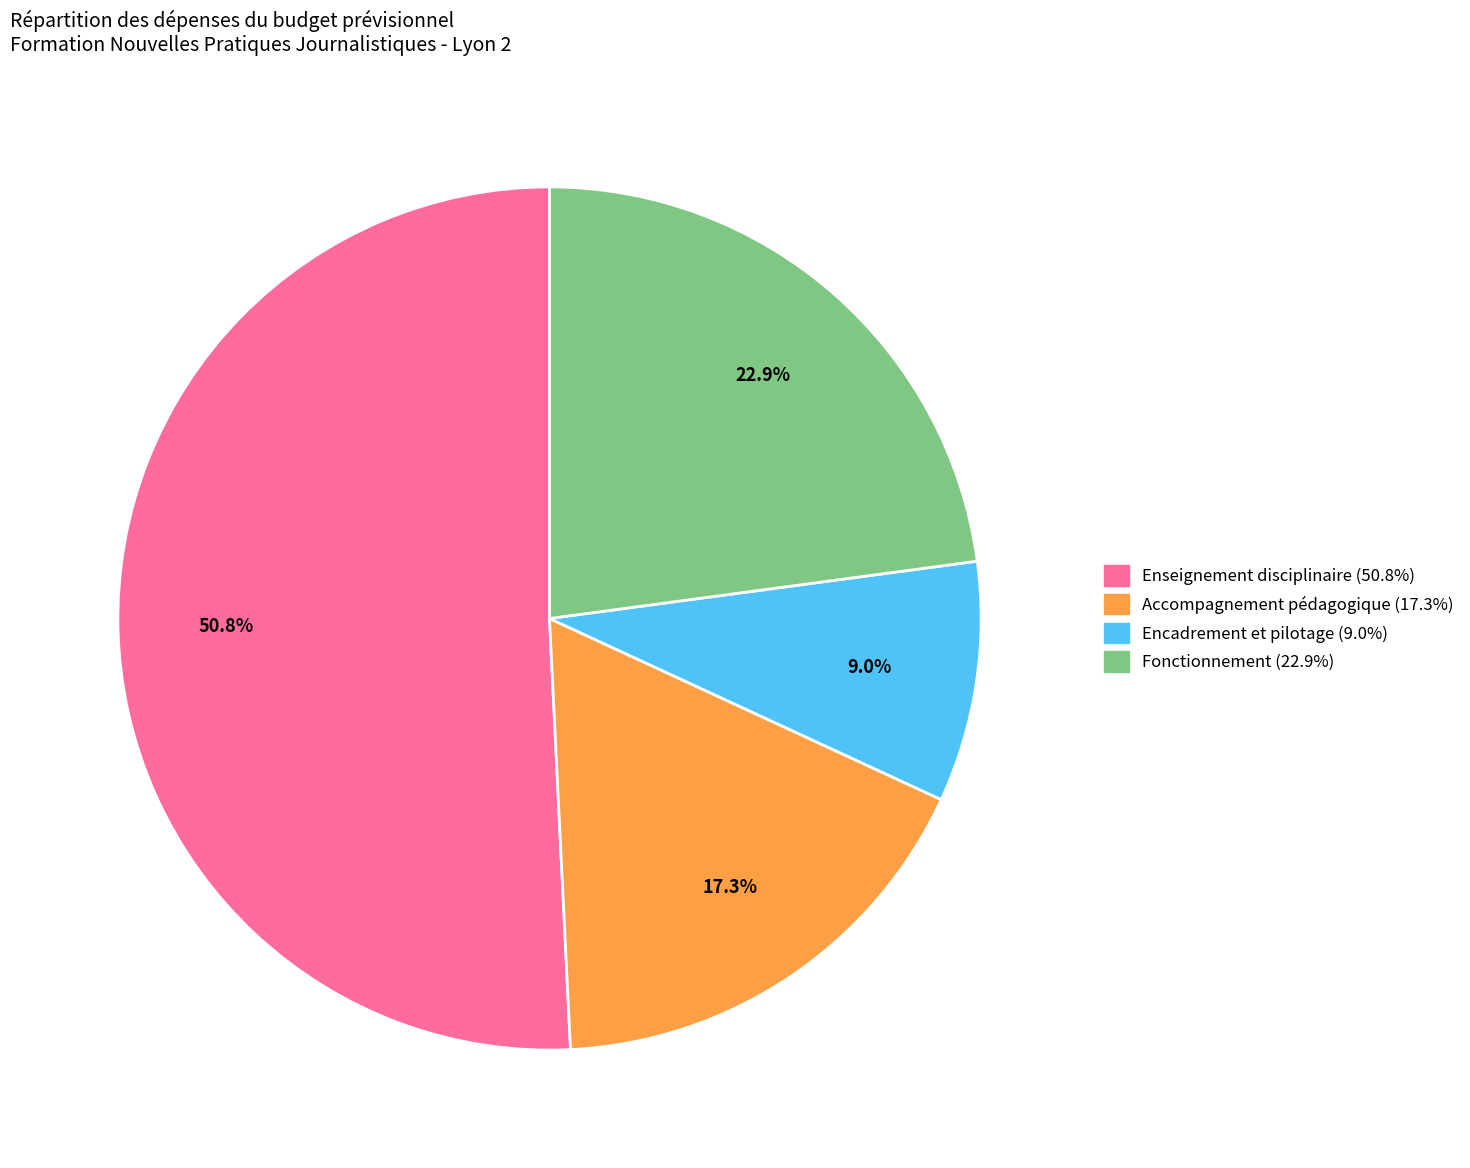

To the nearest percent, what is the combined percentage of Accompagnement pédagogique and Fonctionnement?

40%